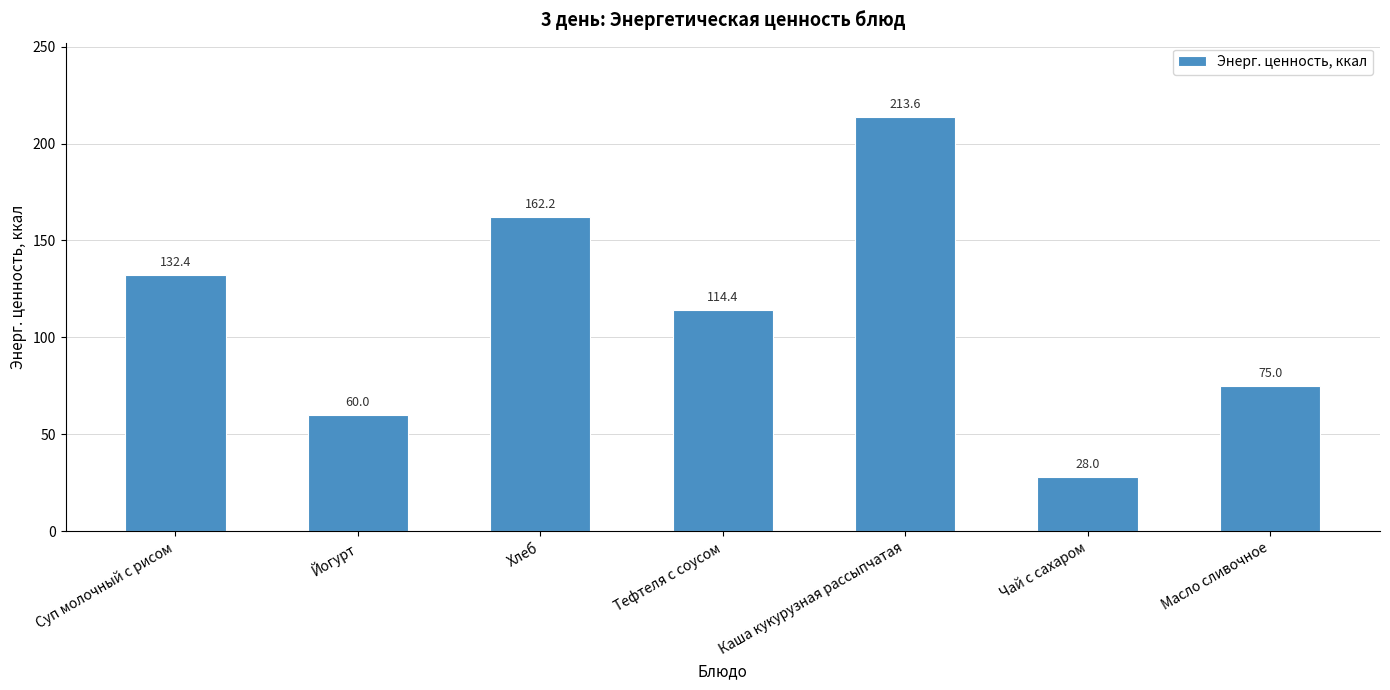

Reading left to right, list all the values displayed in this chart.

Суп молочный с рисом=132.4	Йогурт=60.0	Хлеб=162.2	Тефтеля с соусом=114.4	Каша кукурузная рассыпчатая=213.6	Чай с сахаром=28.0	Масло сливочное=75.0